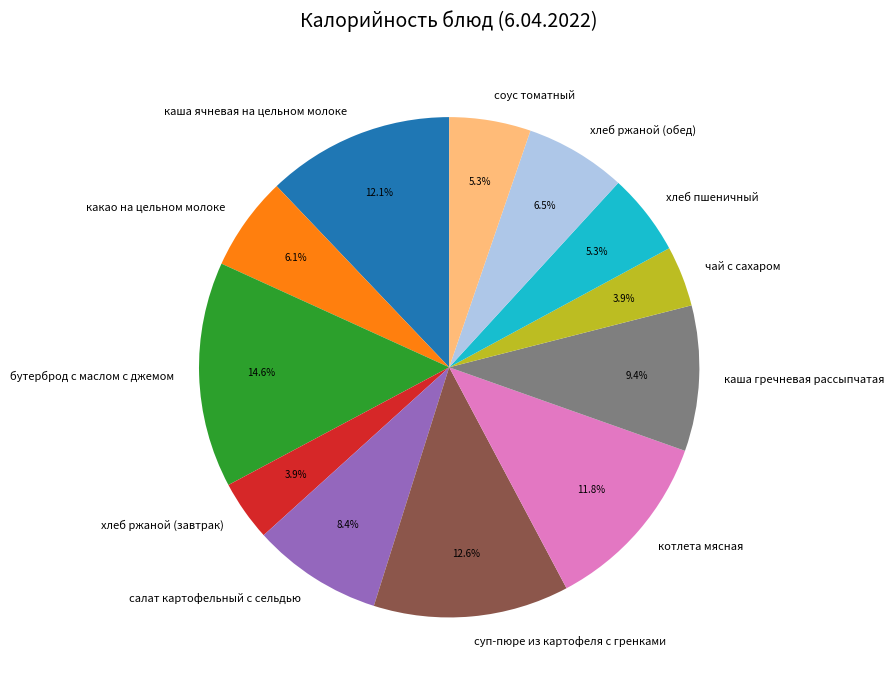

What is the ratio of the value at хлеб ржаной (завтрак) to the value at бутерброд с маслом с джемом?

0.3